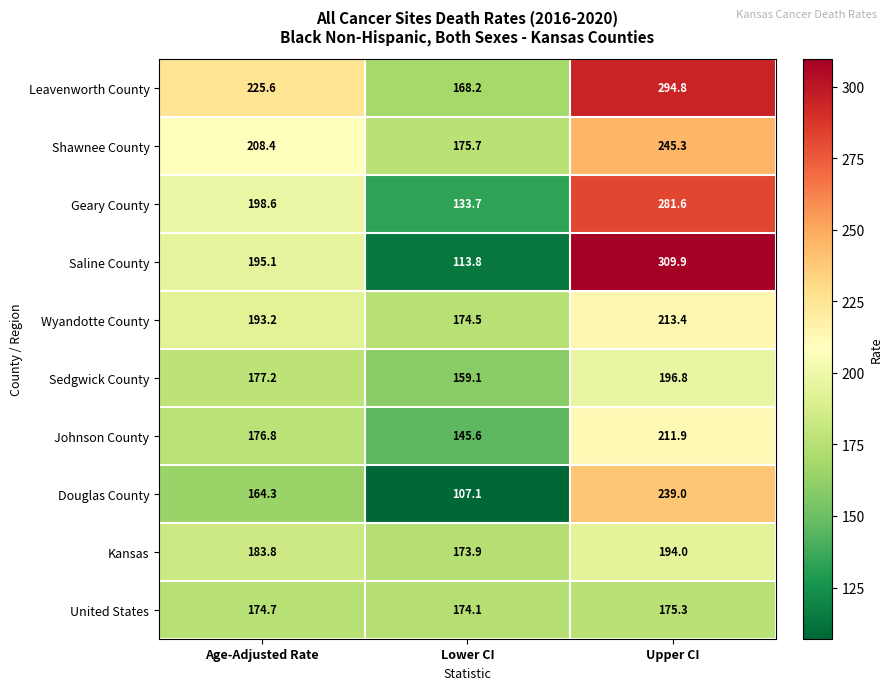

How many distinct data groups are displayed?

10